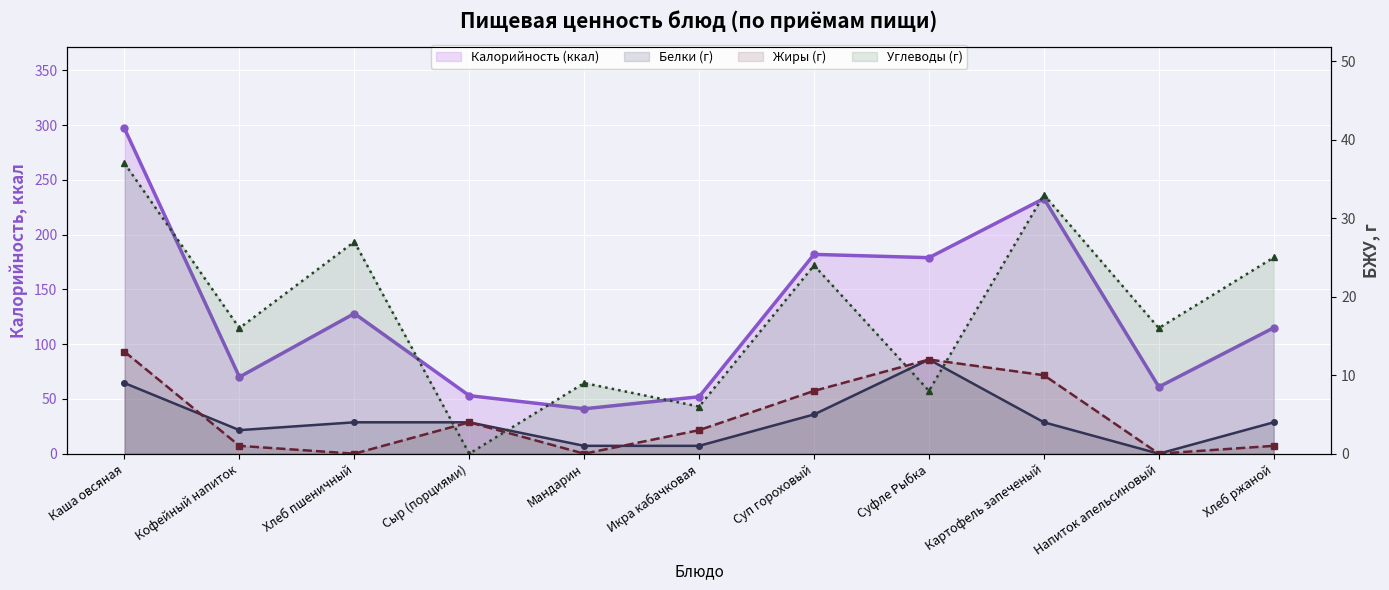

What is the sum of the Калорийность (ккал) values at Хлеб пшеничный and Кофейный напиток?

198.0